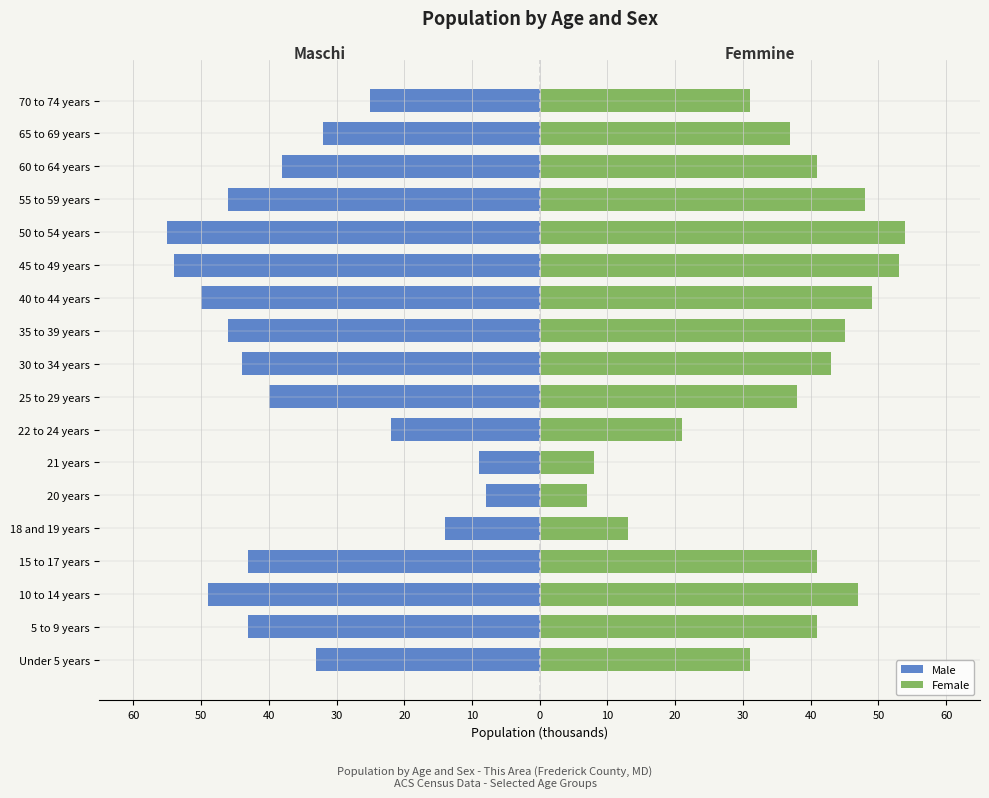

True or false: Female has a value of 55 at 5 to 9 years.

False